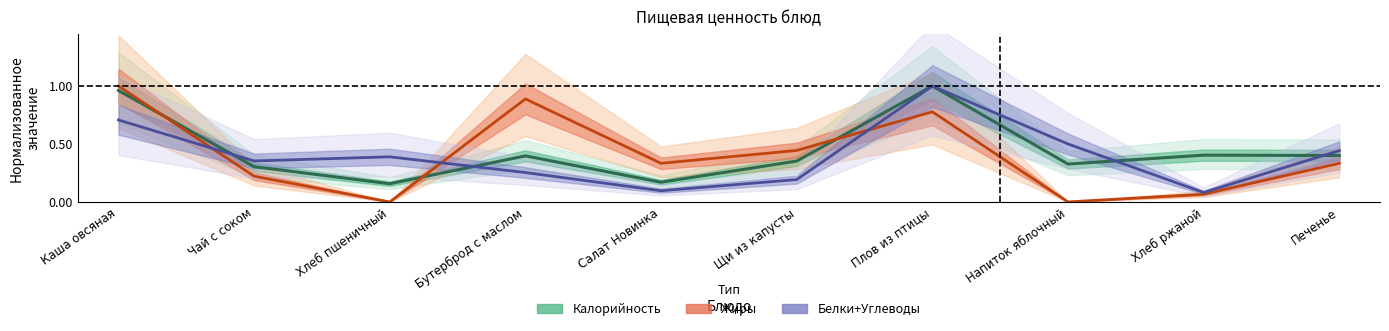

What is the label of the 2nd point from the left?

Чай с соком